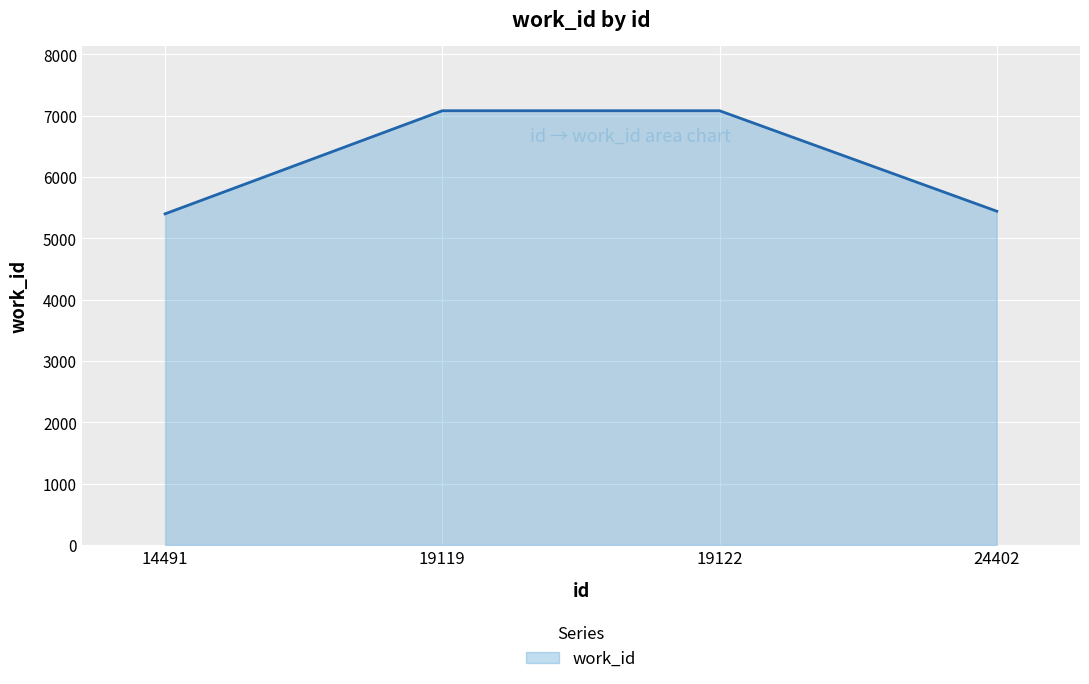

What is the approximate value at 24402?

5442